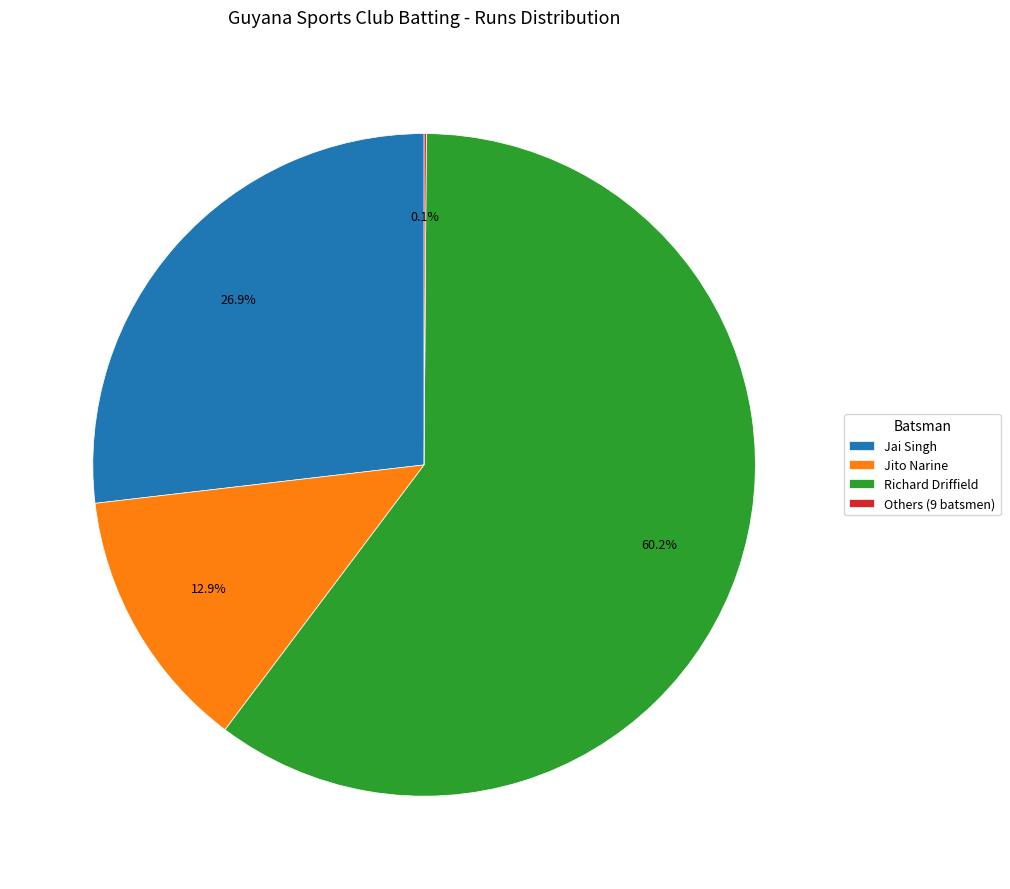

What is the total percentage of Jito Narine and Richard Driffield?

73.0%